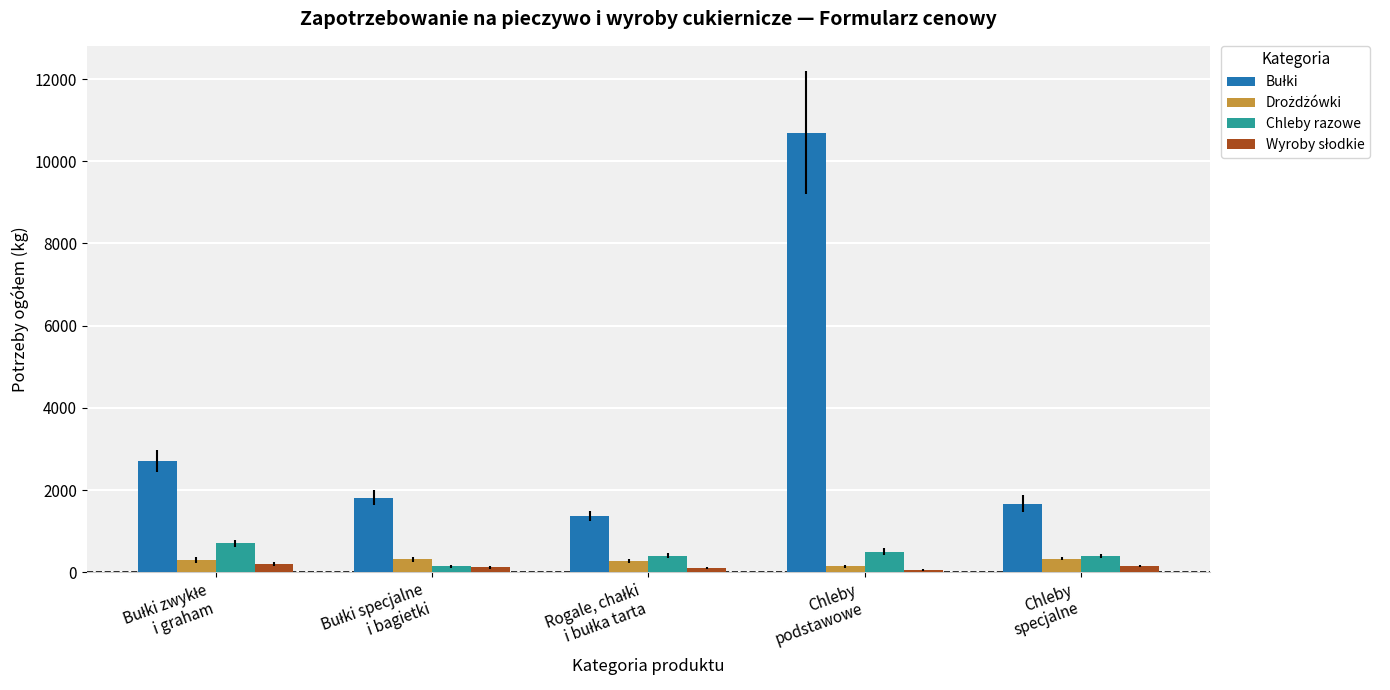

What is the greatest value displayed?

10700